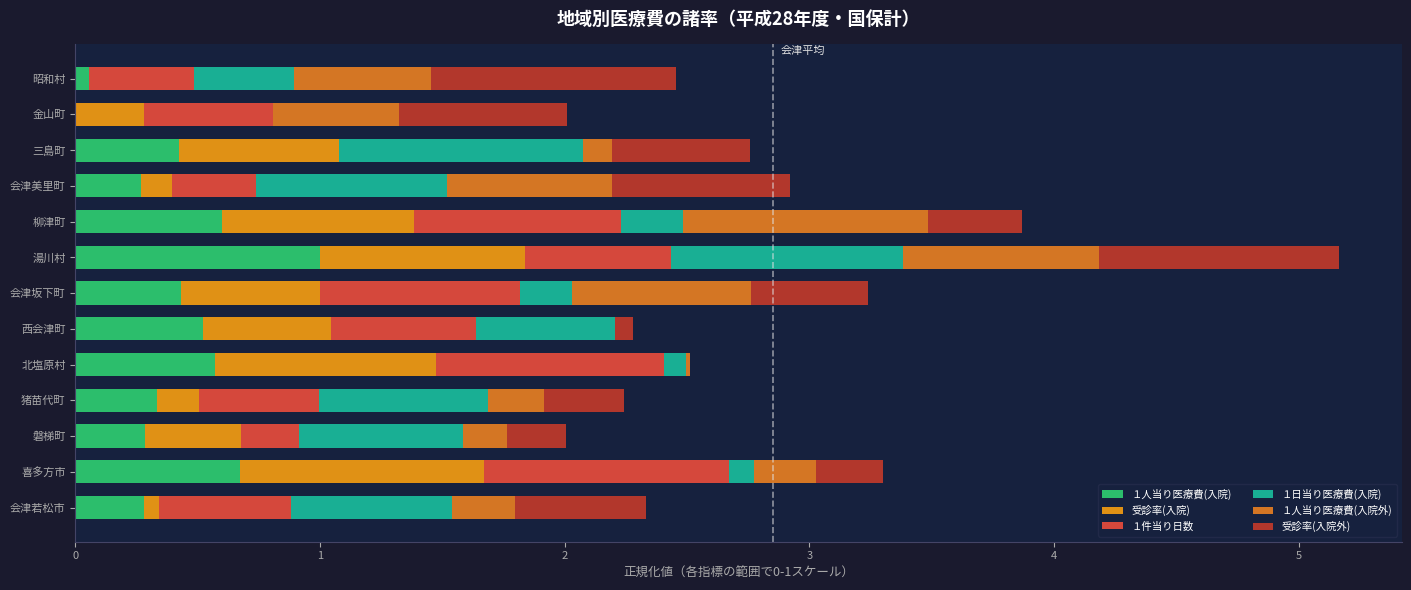

How many categories are shown in the chart?

13